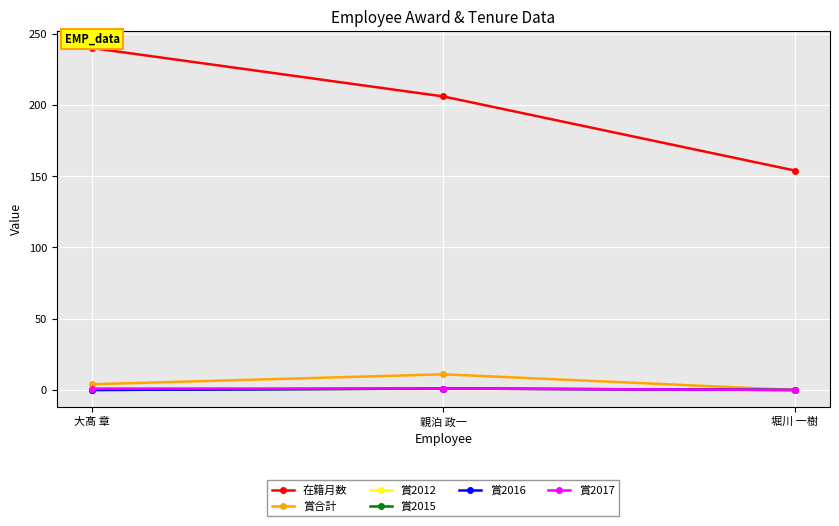

What position from the left is 親泊 政一?

2